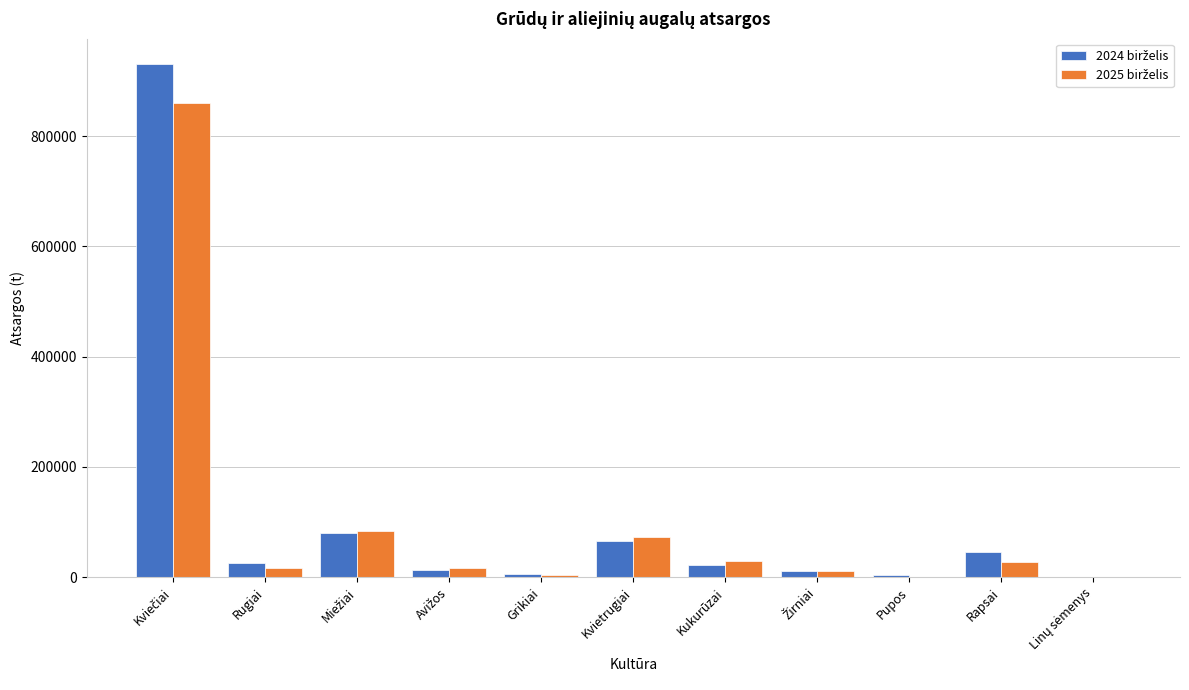

What is the greatest value displayed?

929903.5